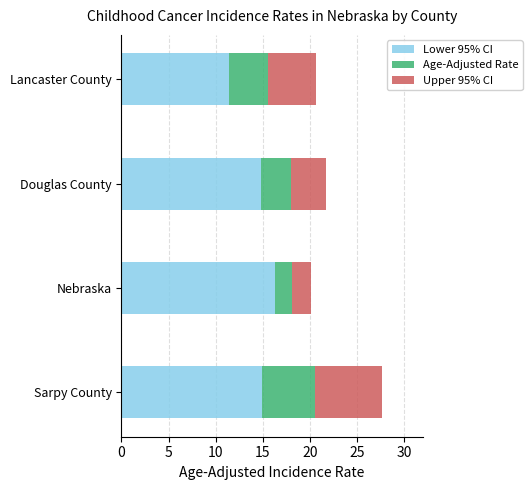

What is the average value of the Lower 95% CI series?

14.4